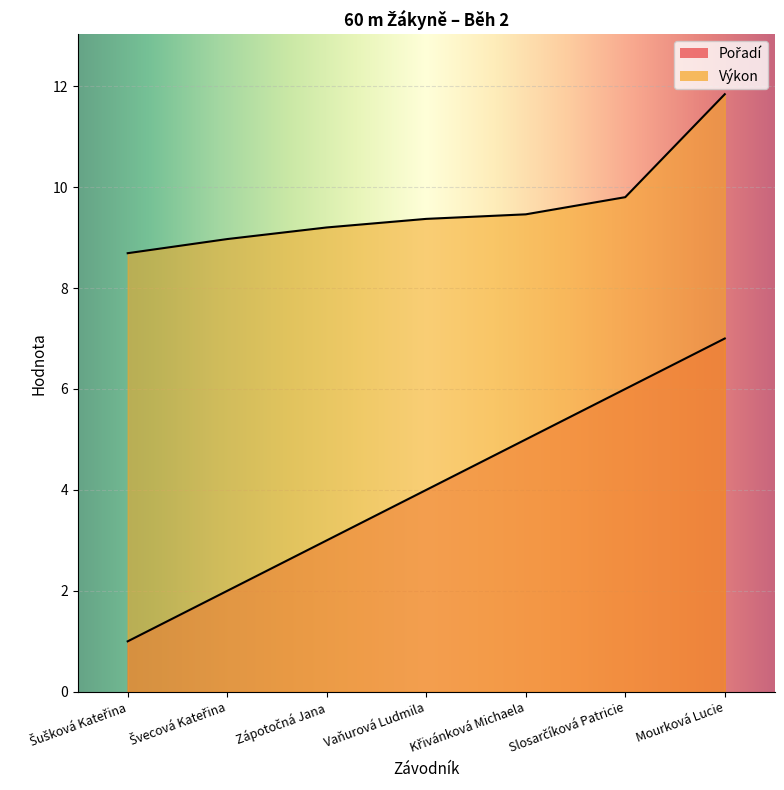

What is the label of the 7th point from the left?

Mourková Lucie